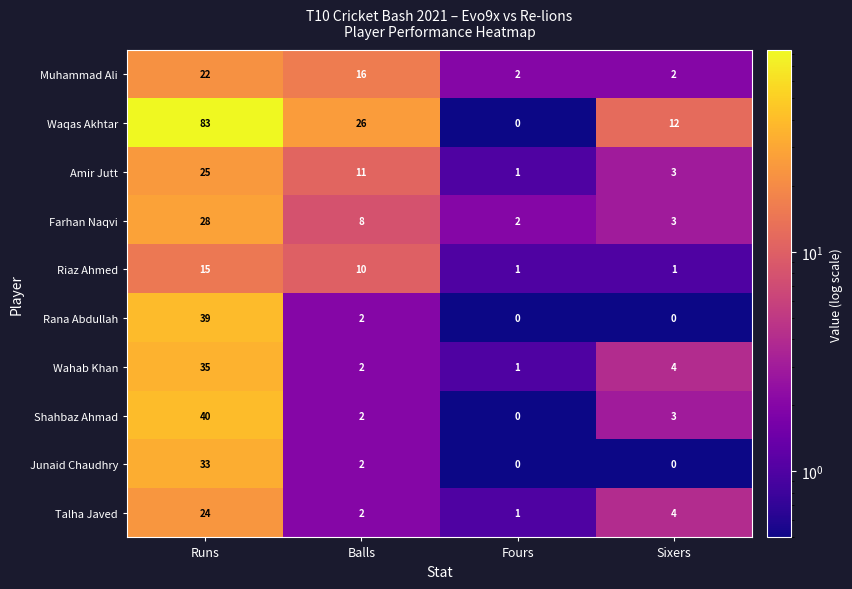

What is the total value across all series at Sixers?

32